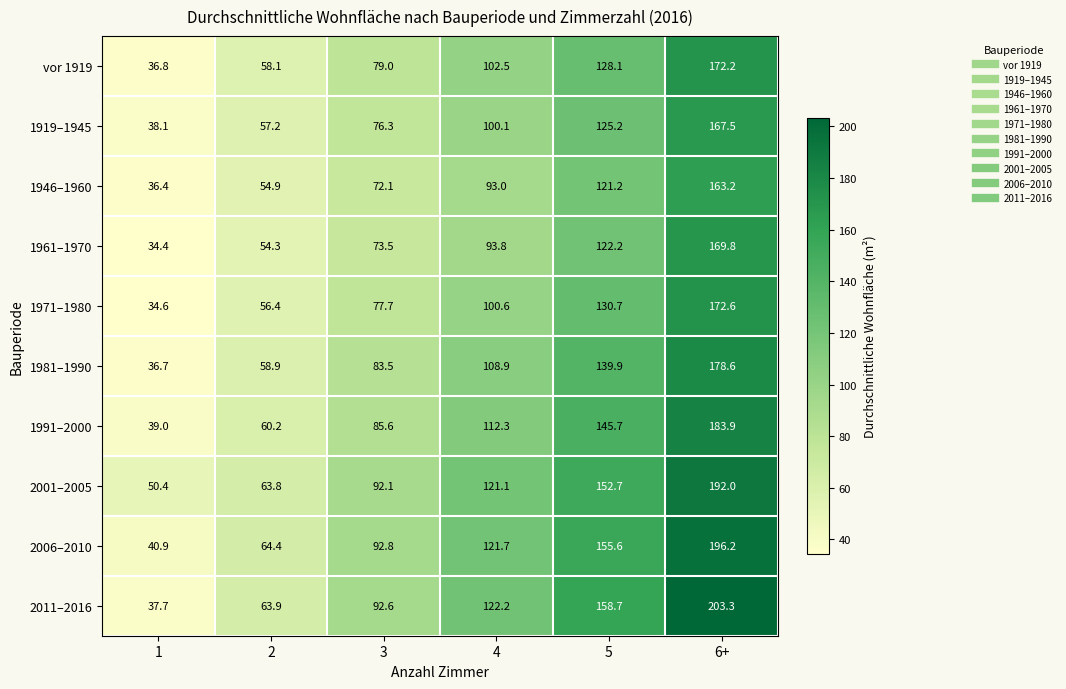

List the series in order of their peak value, highest first.

2011–2016, 2006–2010, 2001–2005, 1991–2000, 1981–1990, 1971–1980, vor 1919, 1961–1970, 1919–1945, 1946–1960